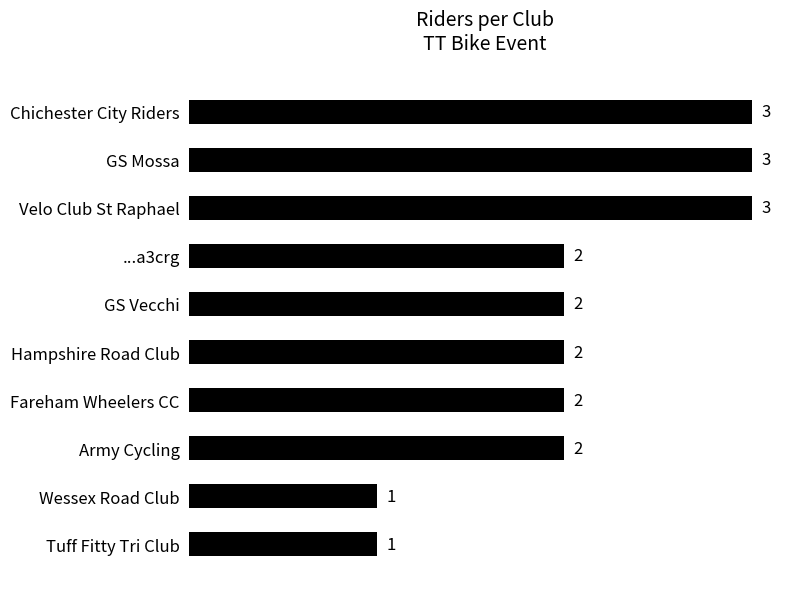

How many distinct data groups are displayed?

1